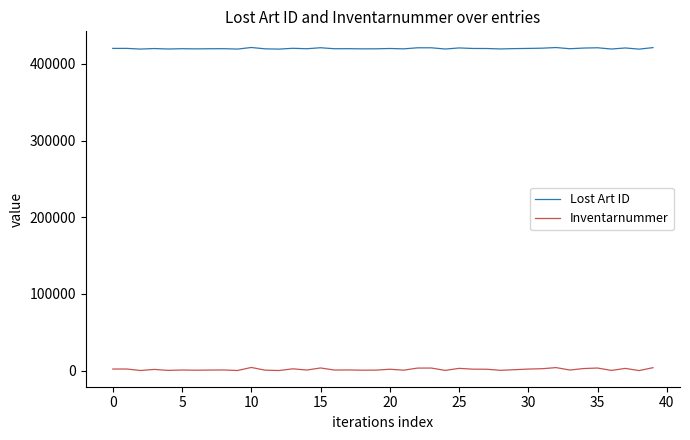

Does the chart display data point markers on the line(s)?

No